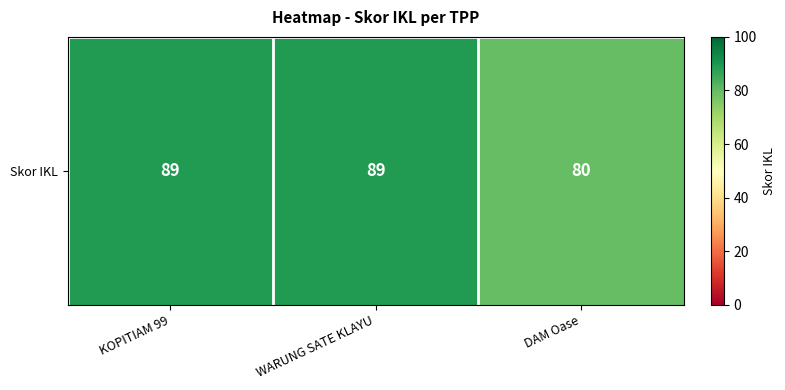

Reading right to left, what are all the values shown in this chart?

80	89	89